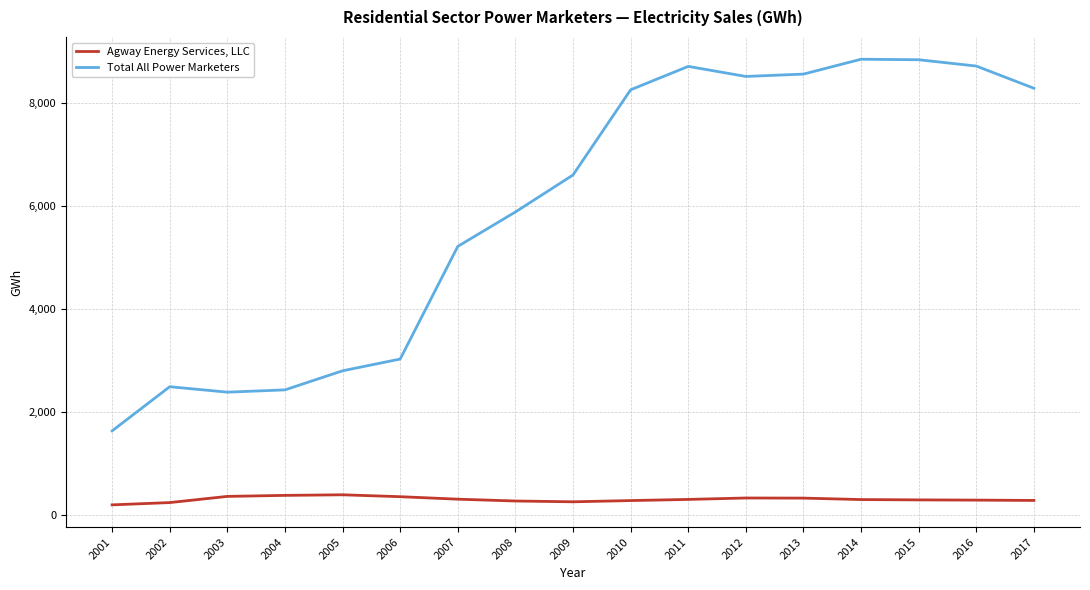

The Total All Power Marketers series shows 4912.5 at 2005. True or false?

False